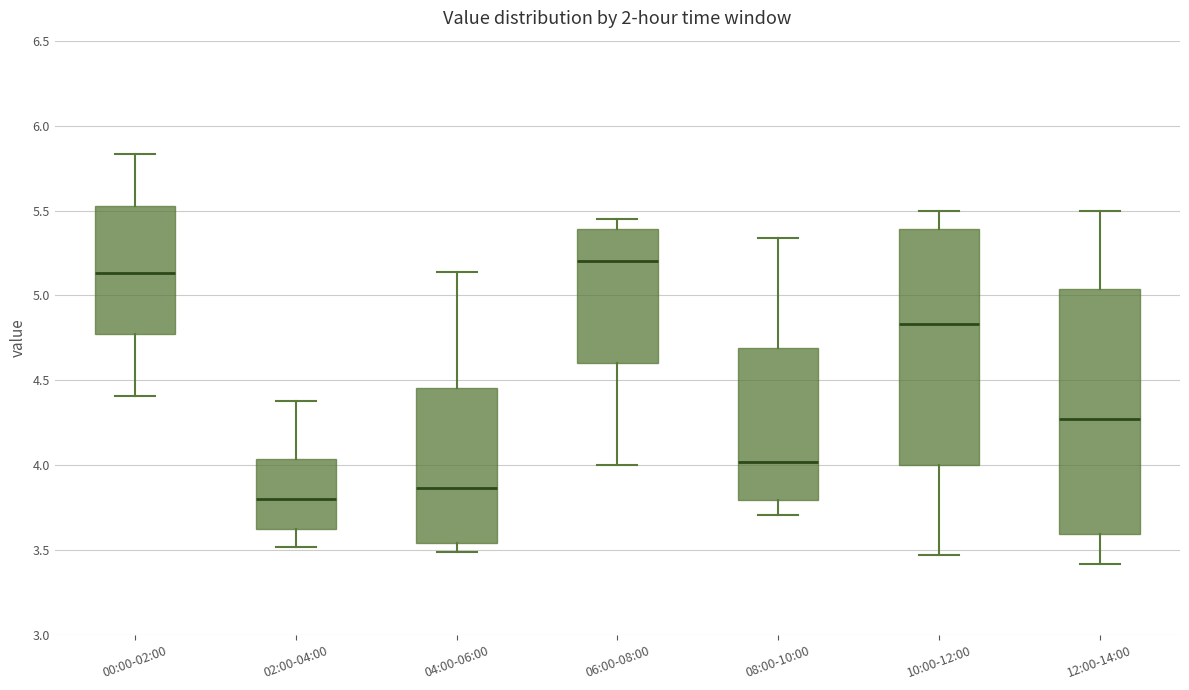

Which box has the highest median line?

06:00-08:00